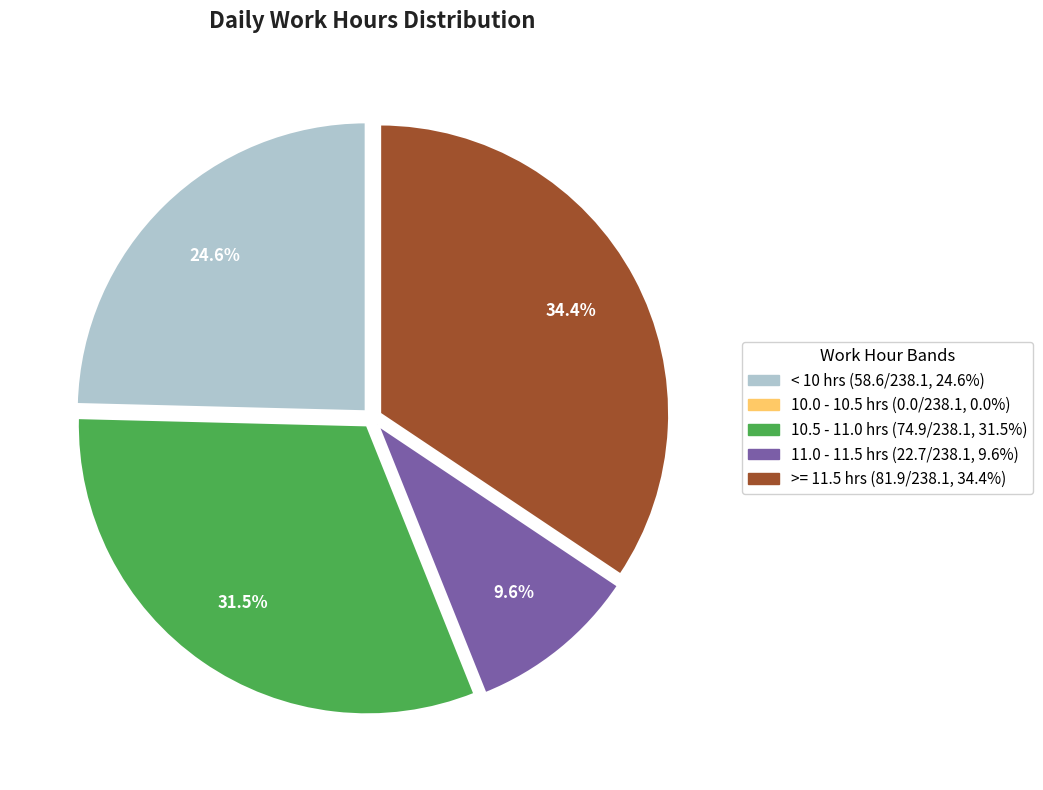

Is there any slice that represents more than half of the pie?

No